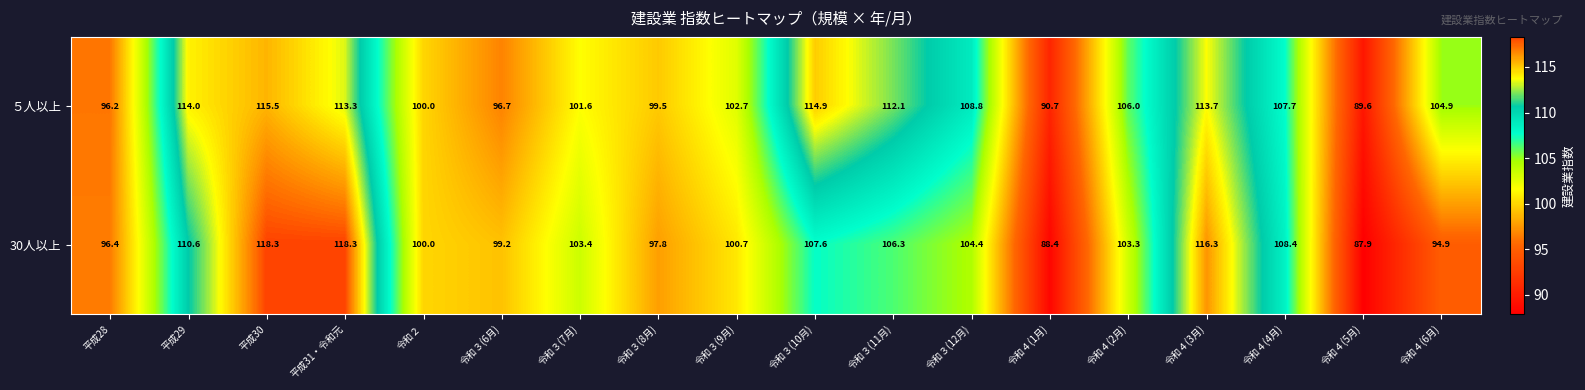

At how many categories does at least one series exceed 91?

16